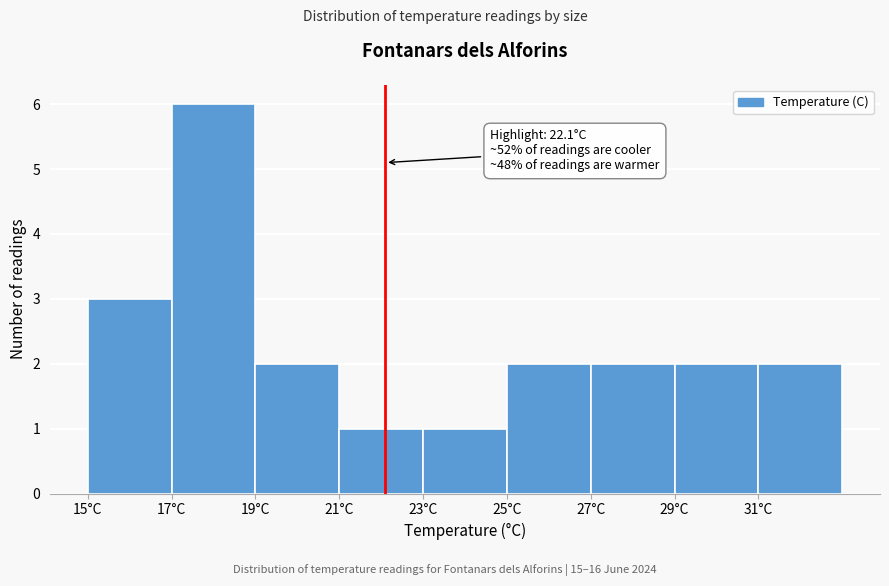

Over which range of the x-axis is the bar tallest?

17 to 19